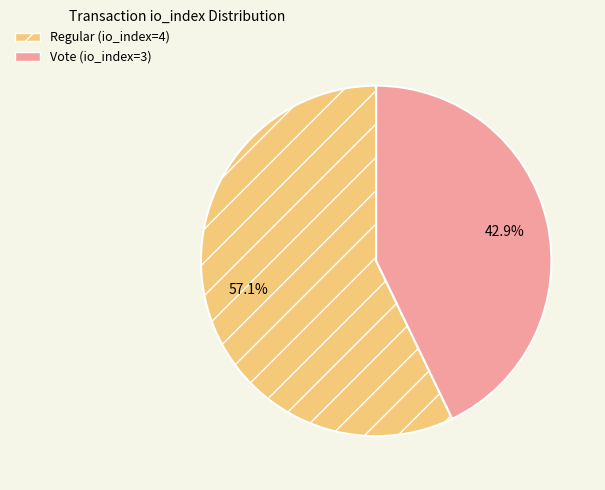

Which category has the smallest portion of the pie?

Vote (io_index=3)